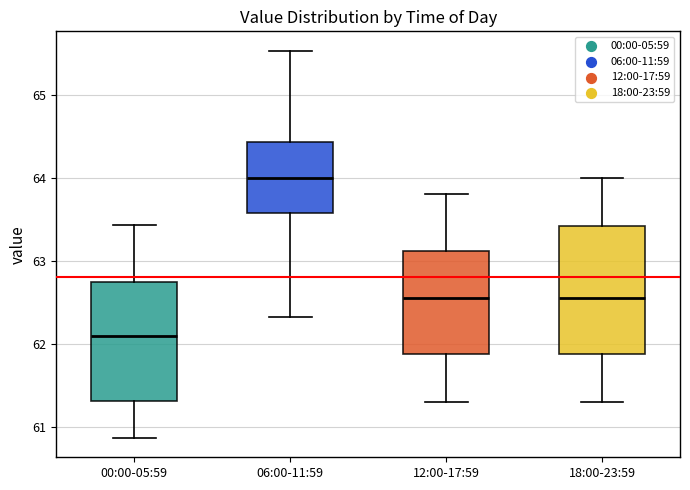

Comparing the boxes themselves (not the whiskers), which one is the tallest?

18:00-23:59